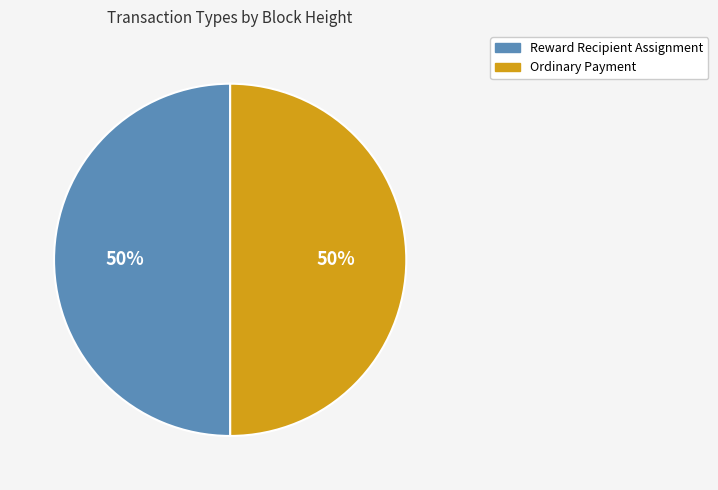

What is the ratio of the value at Ordinary Payment to the value at Reward Recipient Assignment?

1.0